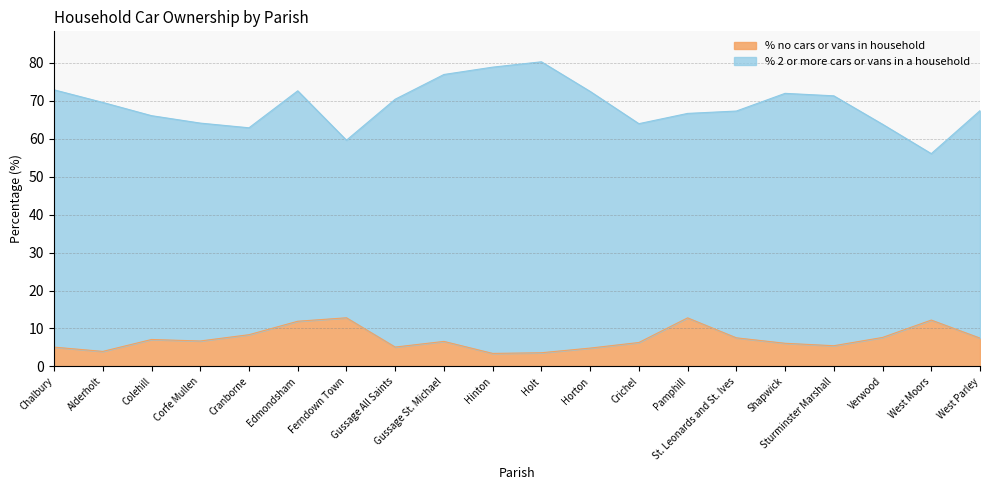

What is the smallest value displayed?

3.4